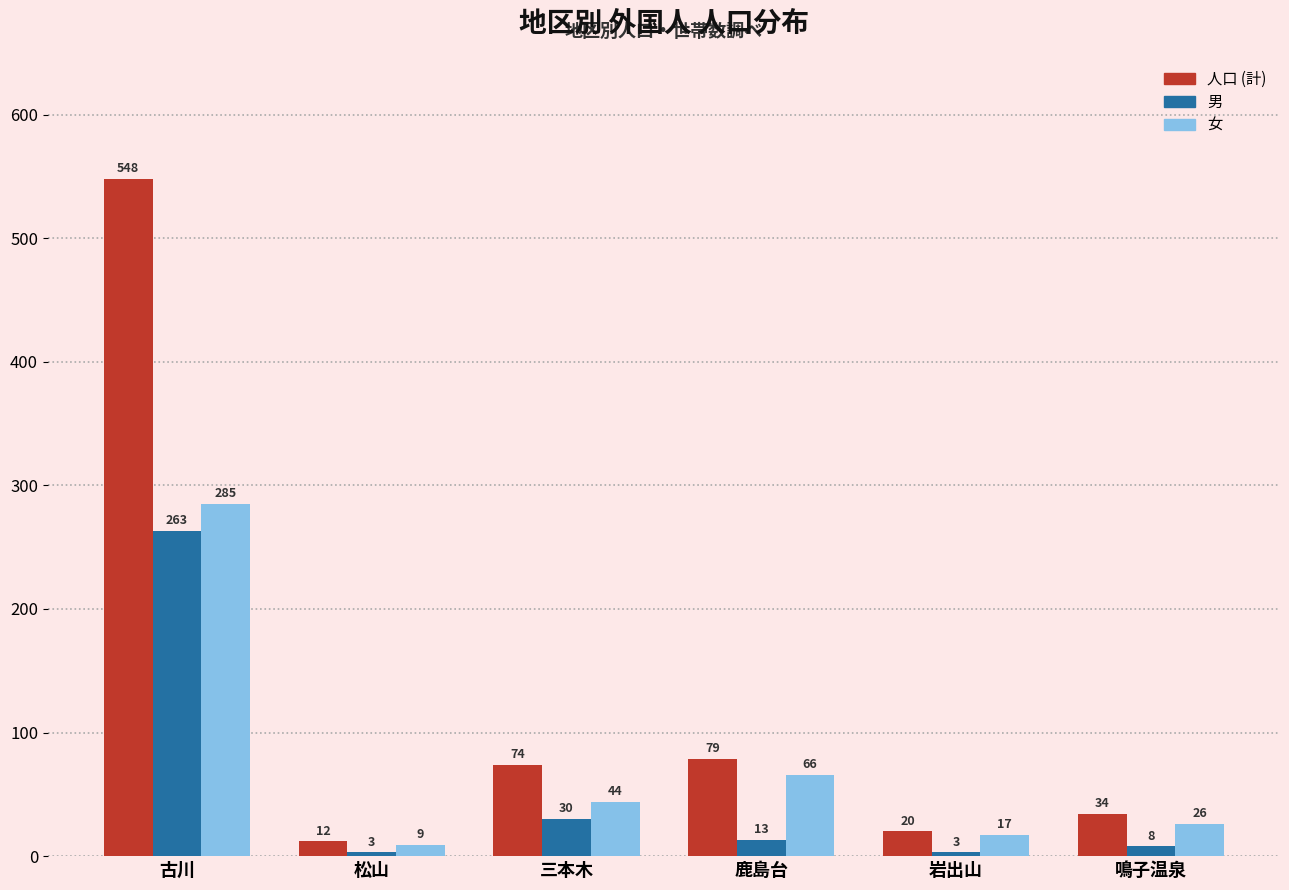

Reading left to right, list all the values displayed in this chart.

人口 (計): 548	12	74	79	20	34
男: 263	3	30	13	3	8
女: 285	9	44	66	17	26